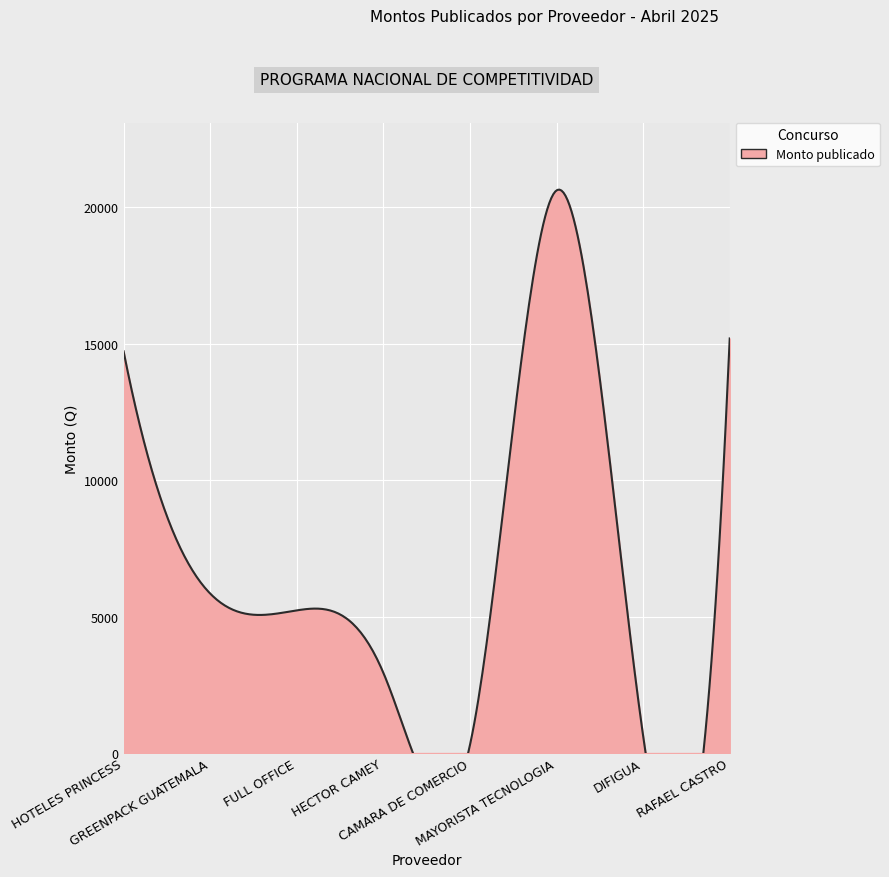

Approximately how many times larger is the value at GREENPACK GUATEMALA compared to HECTOR CAMEY?

2.0